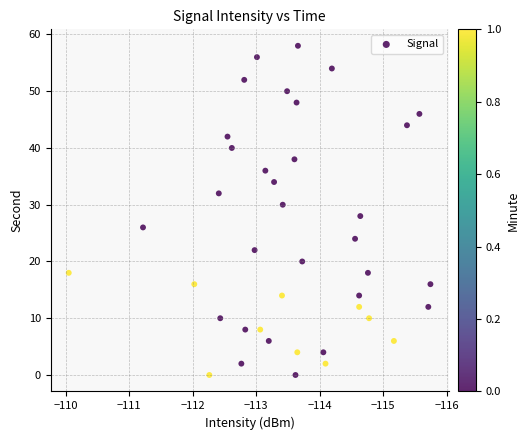

What is the range of Y values (max minus min)?

58